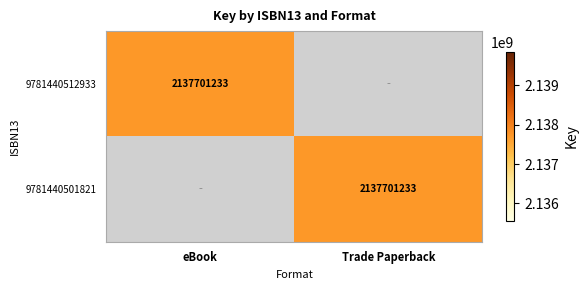

The 9781440501821 series shows 3009080454 at Trade Paperback. True or false?

False